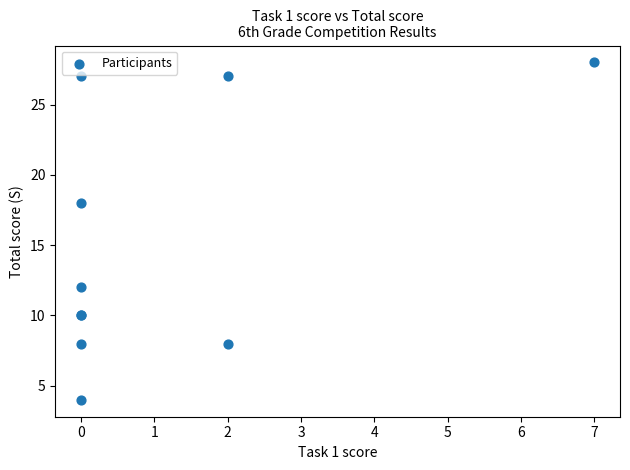

What Y value in the scatter plot is closest to 16?

18